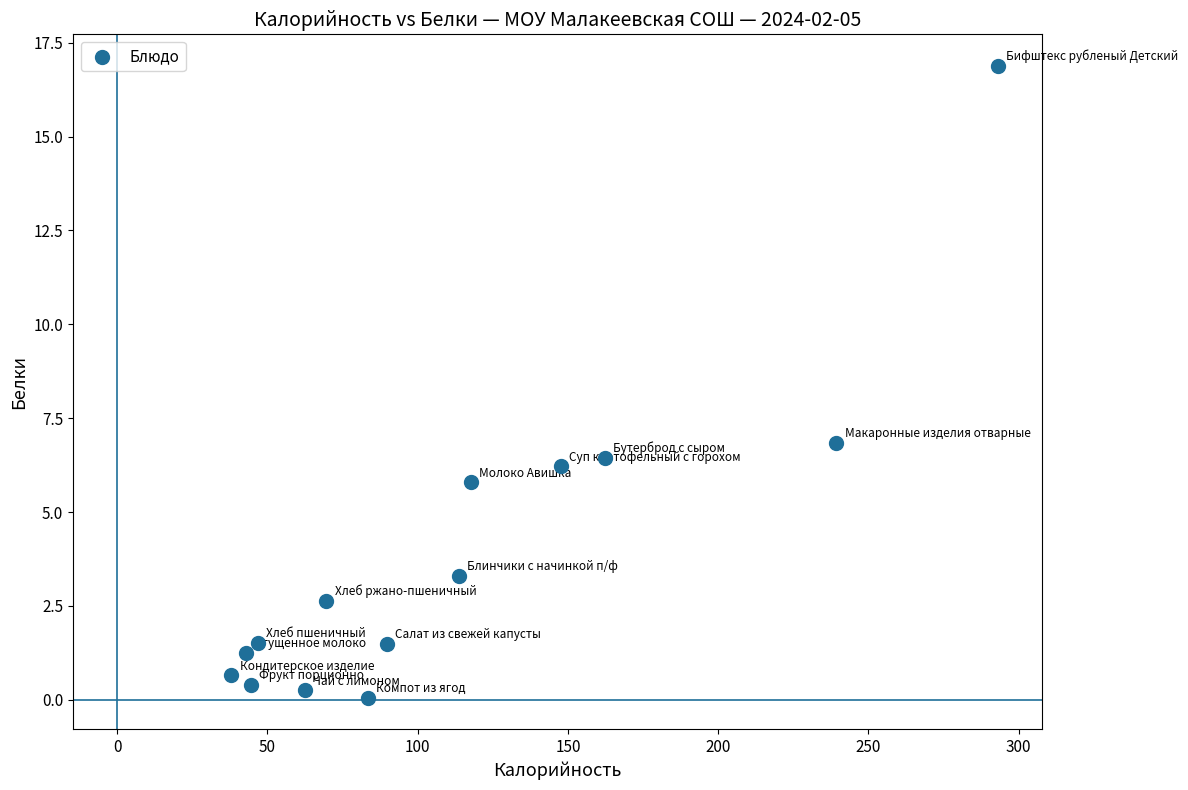

What is the range of X values (max minus min)?

255.0